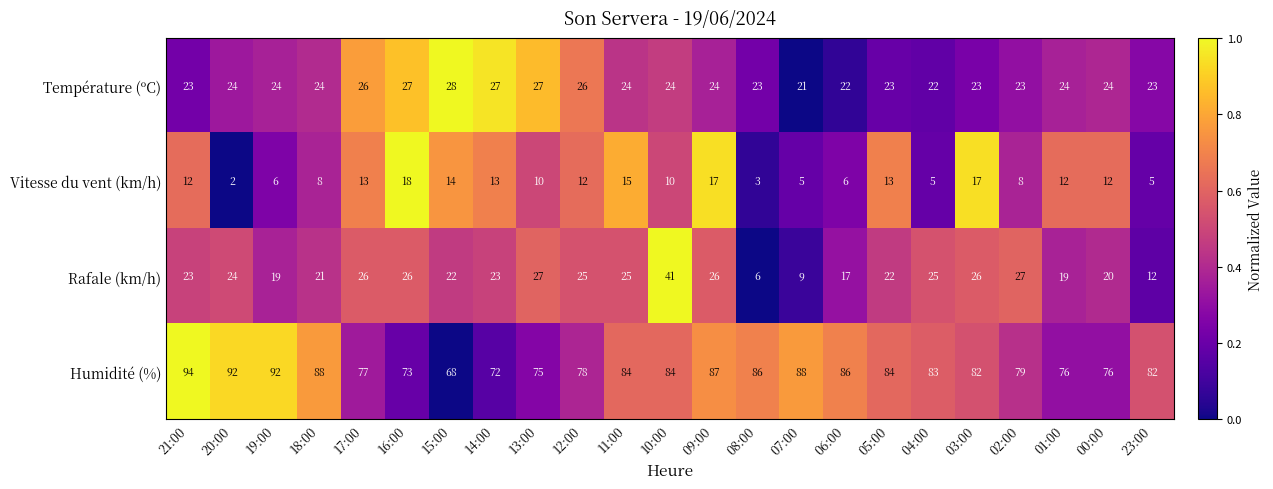

The Rafale (km/h) series shows 41 at 10:00. True or false?

True